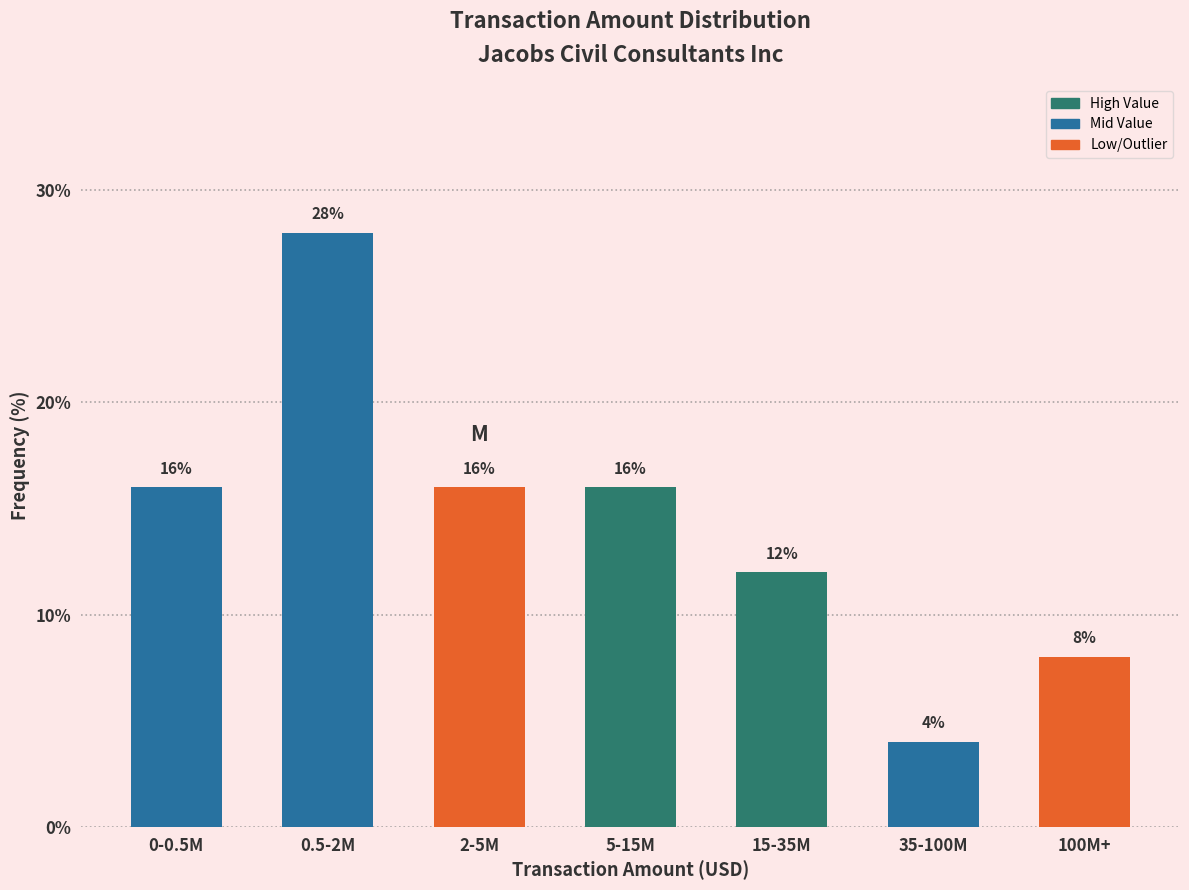

Reading left to right, extract all data points from this chart.

0-0.5M=16.0	0.5-2M=28.0	2-5M=16.0	5-15M=16.0	15-35M=12.0	35-100M=4.0	100M+=8.0